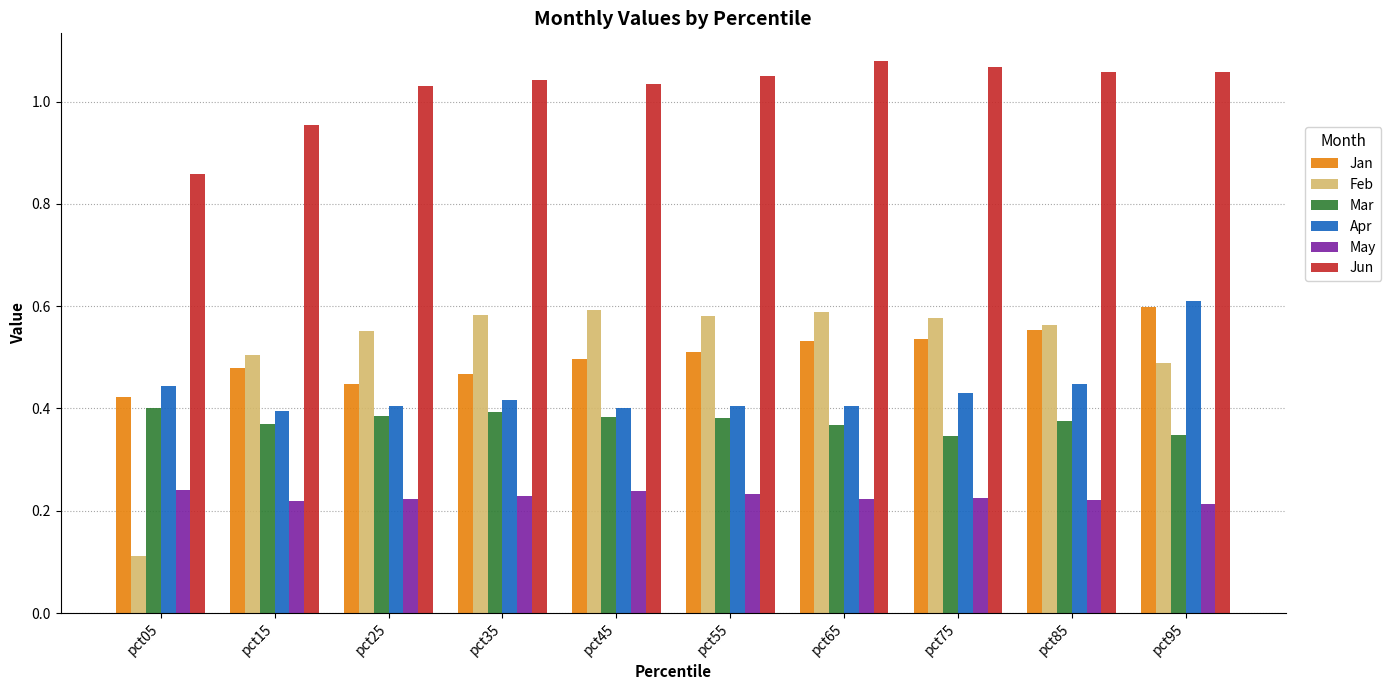

How many groups of bars are there?

10